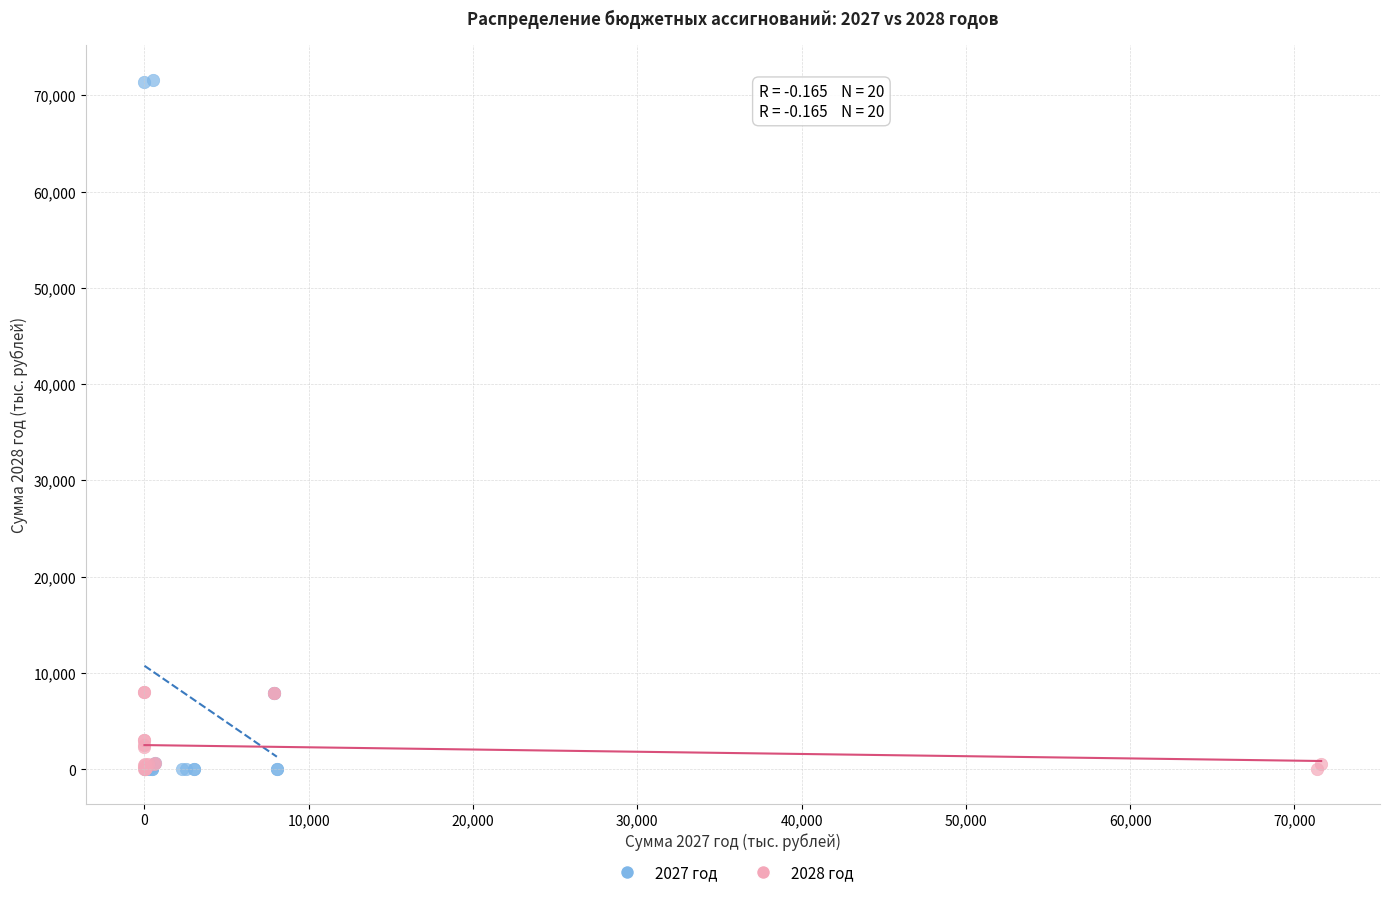

What are all the series names shown in the legend?

2027 год, 2028 год